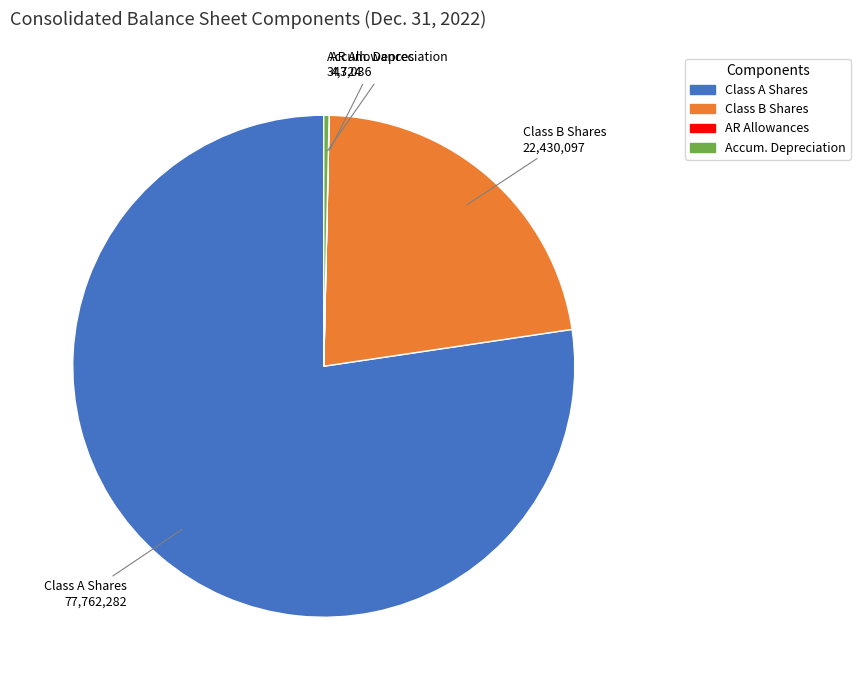

Between Class B Shares and Accum. Depreciation, which is larger?

Class B Shares